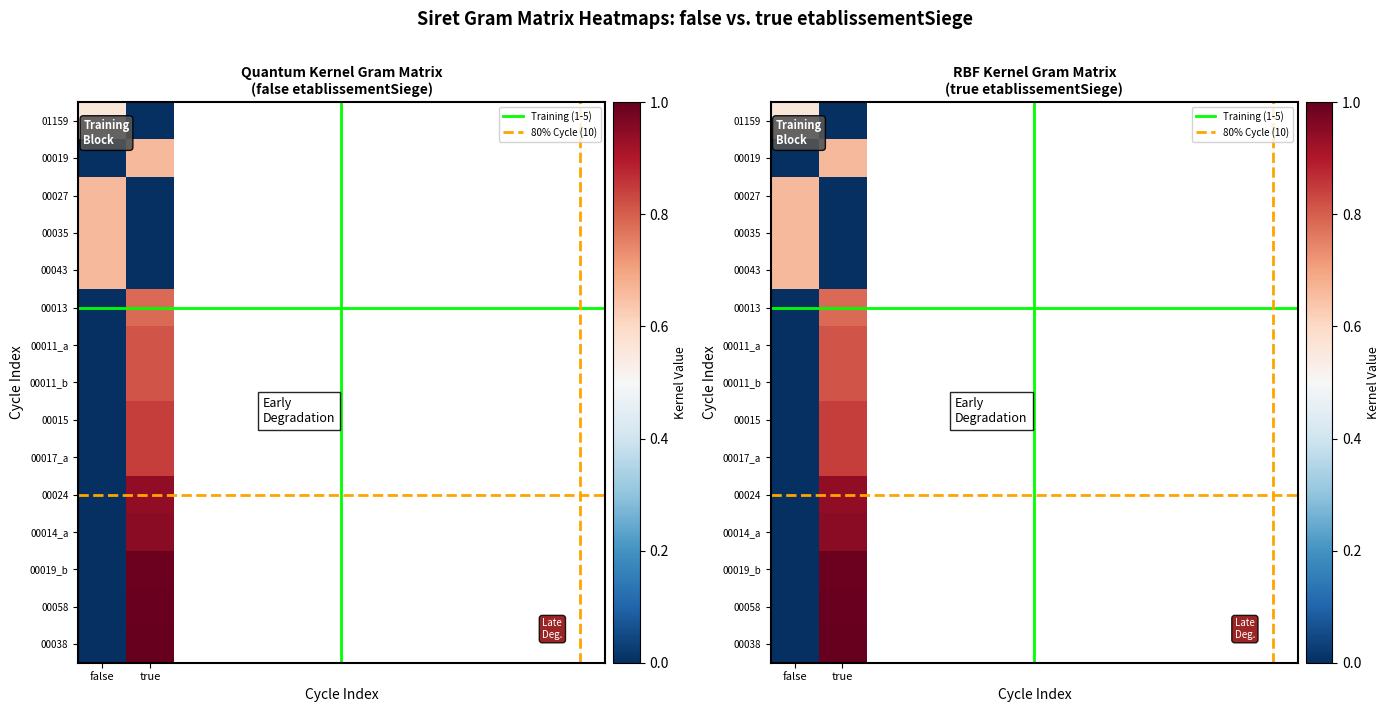

What is the difference between the maximum and minimum values in the 00011_b series?

0.8